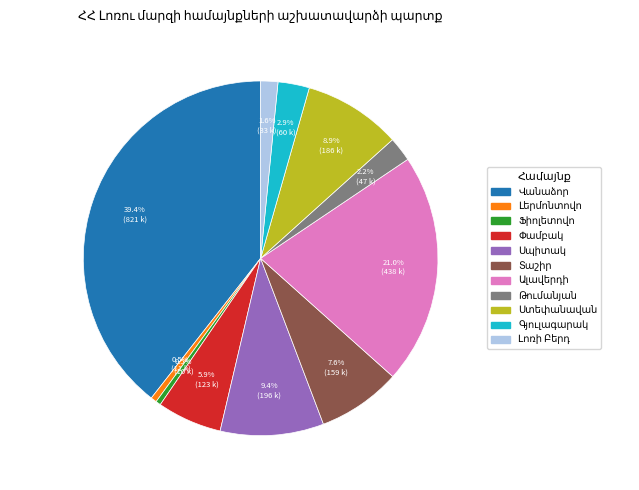

How many segments does this pie chart have?

11